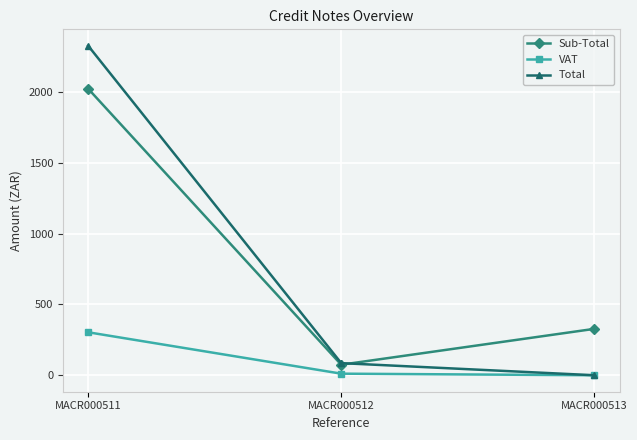

What is the maximum value shown in the chart?

2325.0